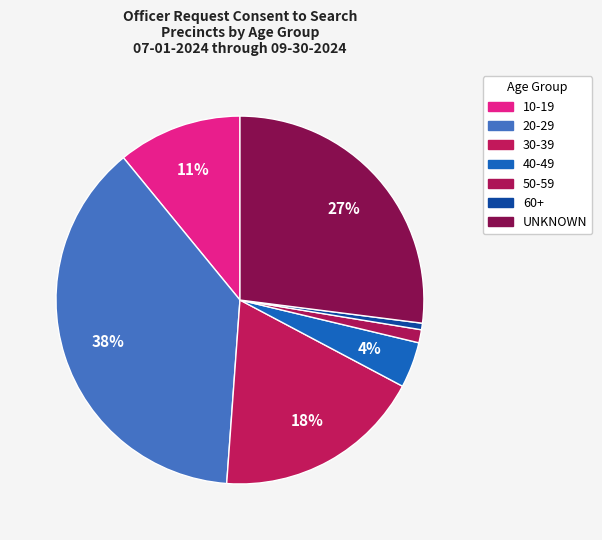

Count the number of slices in the pie.

7